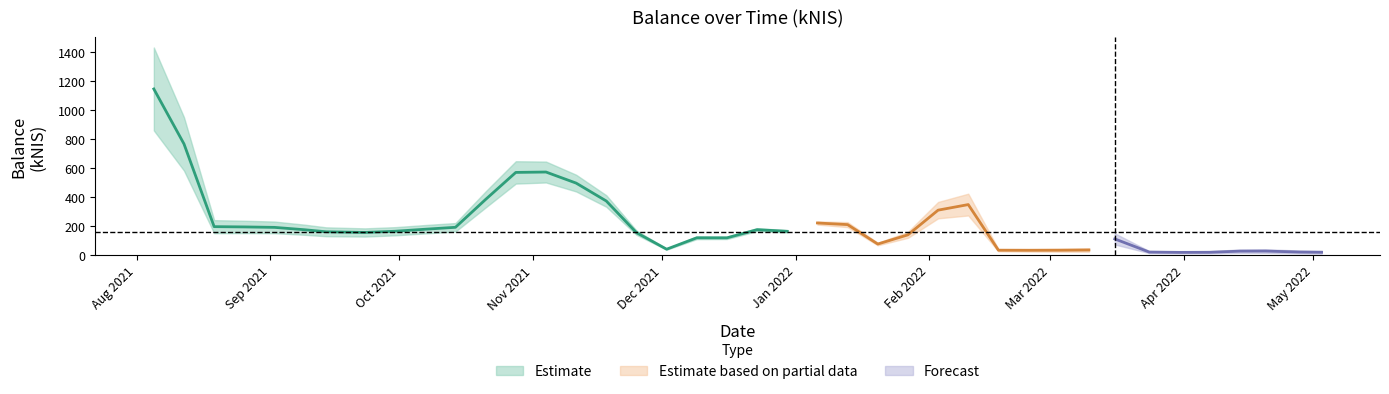

What is the greatest value displayed?

1146.3